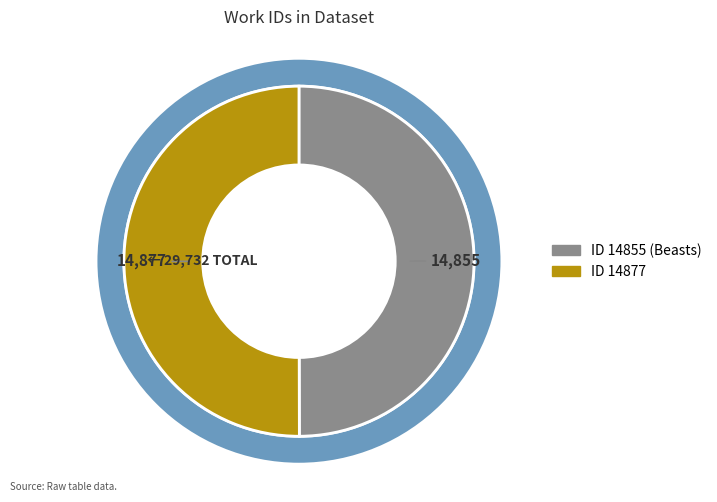

What is the ratio of the value at ID 14877 to the value at ID 14855 (Beasts)?

1.0